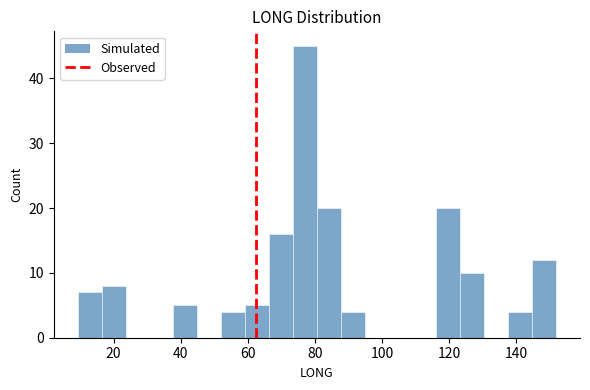

Around what value on the x-axis is the tallest bar? Give the approximate position of its centre, as read against the axis.

76